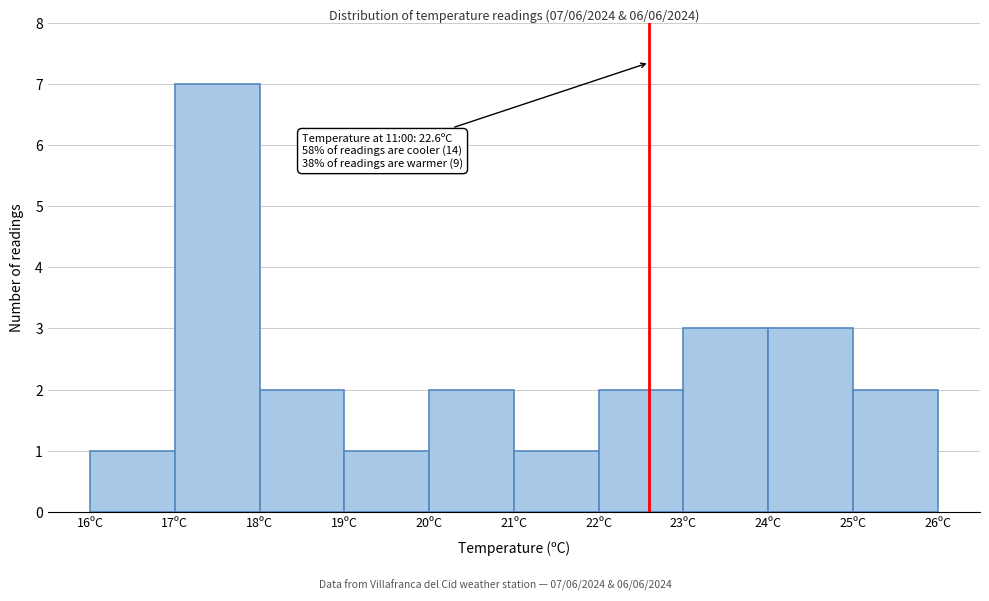

Over which range of the x-axis is the bar tallest?

17 to 18